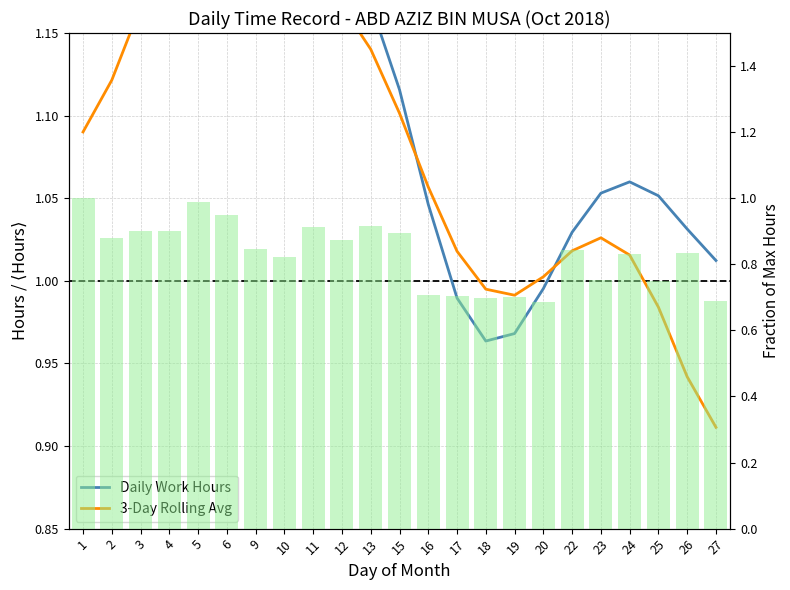

What are all the series names shown in the legend?

Daily Work Hours, 3-Day Rolling Avg